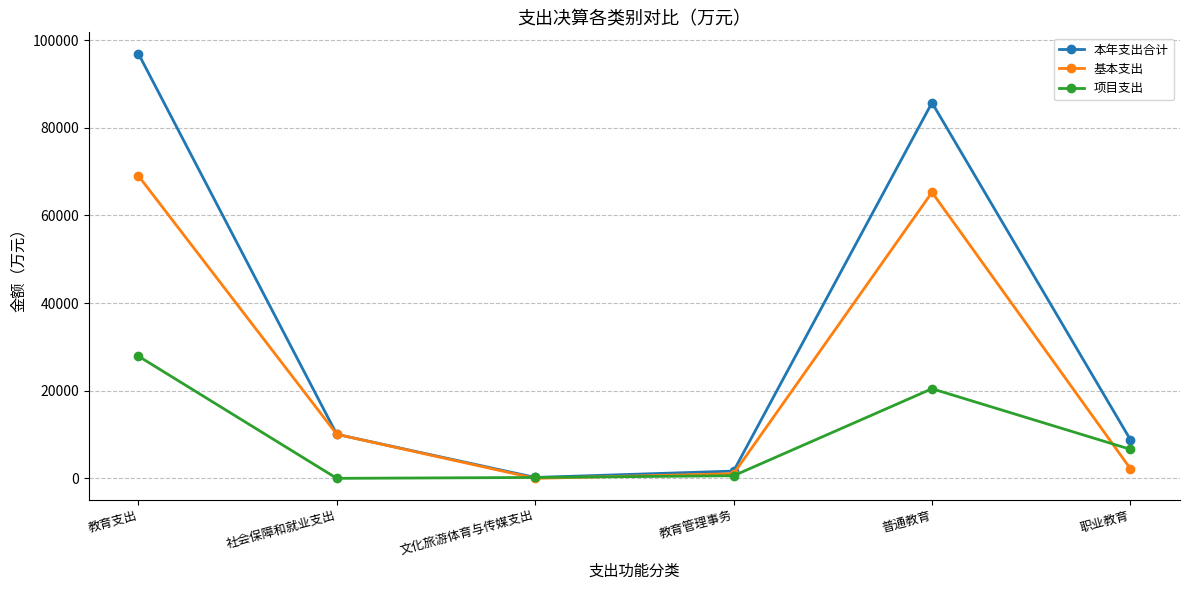

At how many categories does at least one series exceed 3068?

4